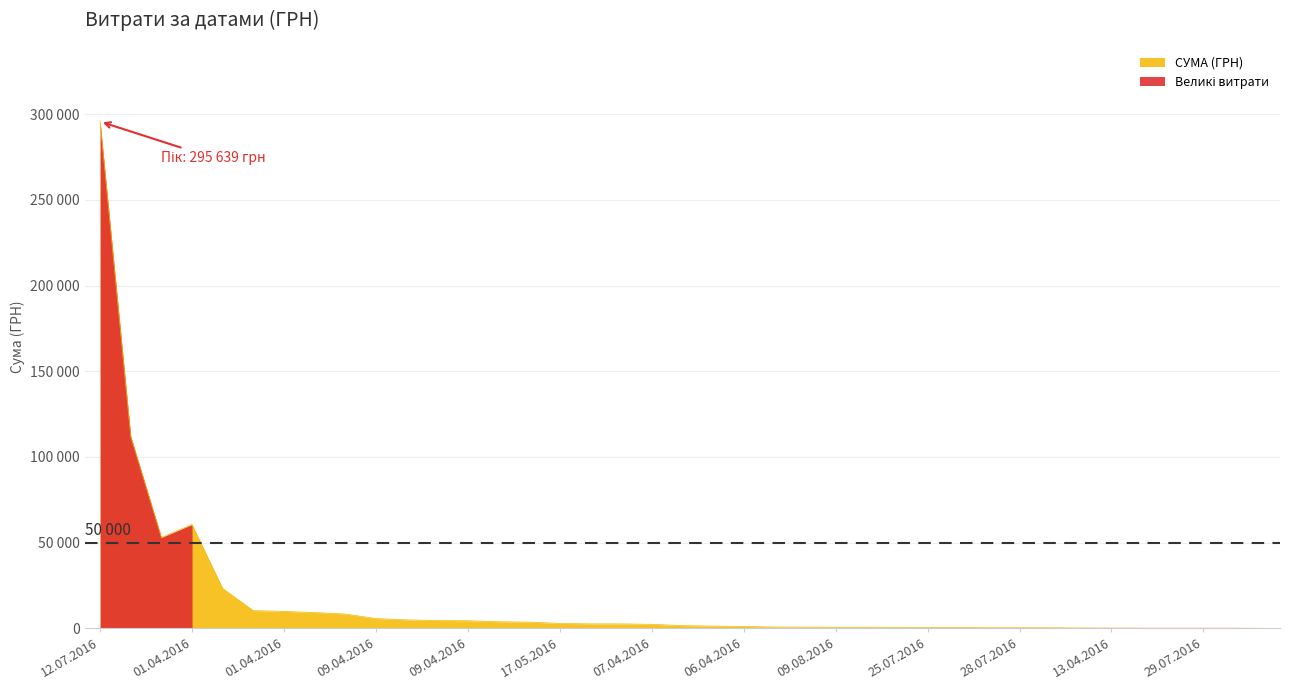

What is the change in value from 25.07.2016 to 04.05.2016?

-235.2